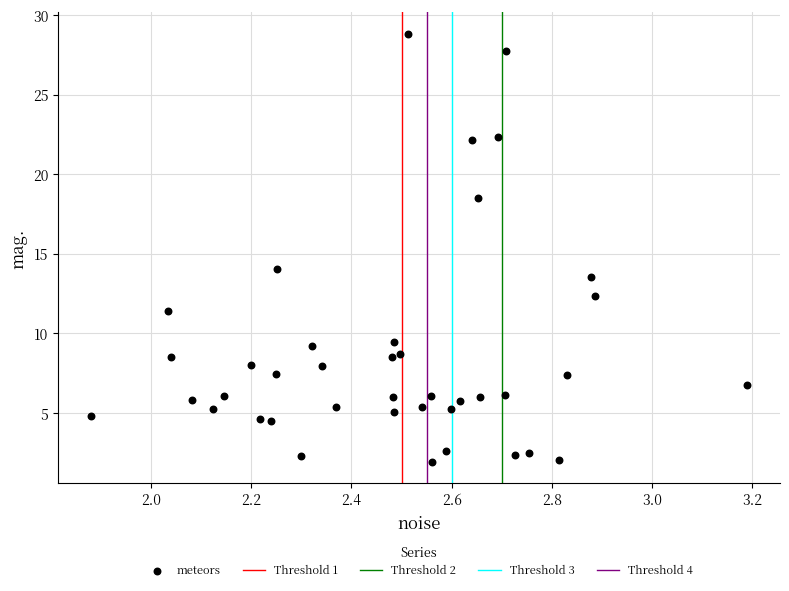

What is the range of X values (max minus min)?

1.3